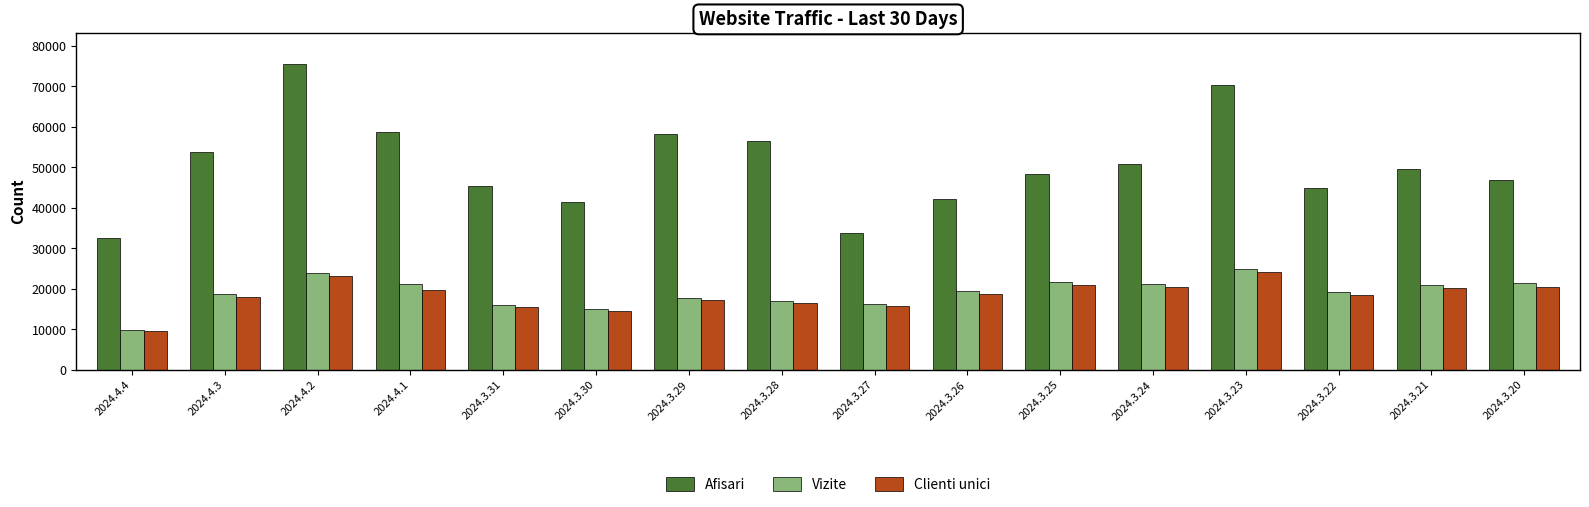

What is the lowest value of the Clienti unici series?

9494